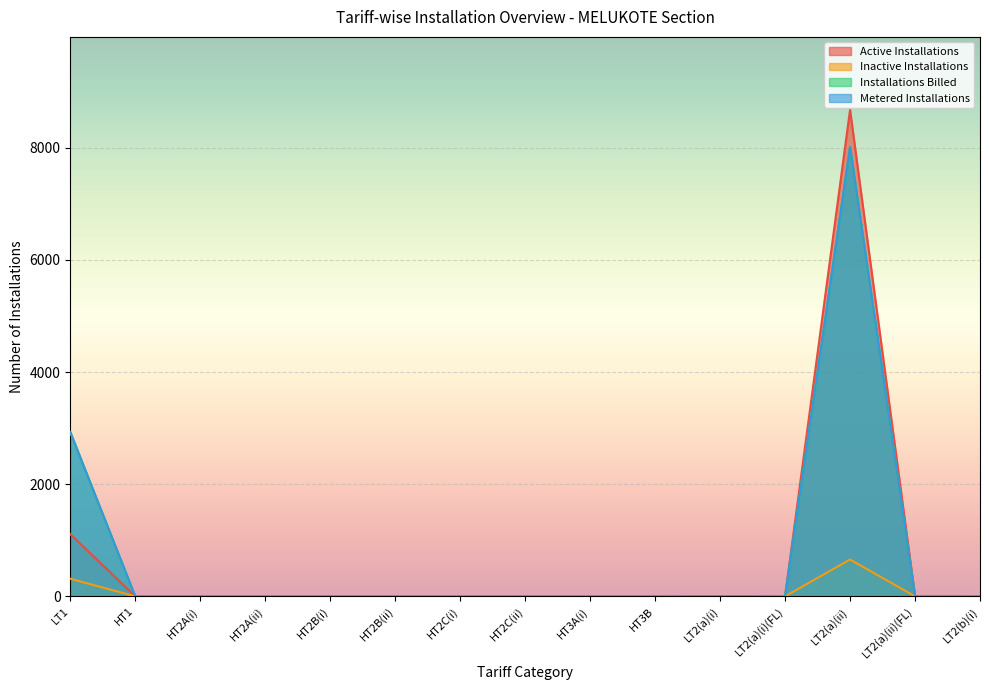

How many lines are shown in the chart?

4